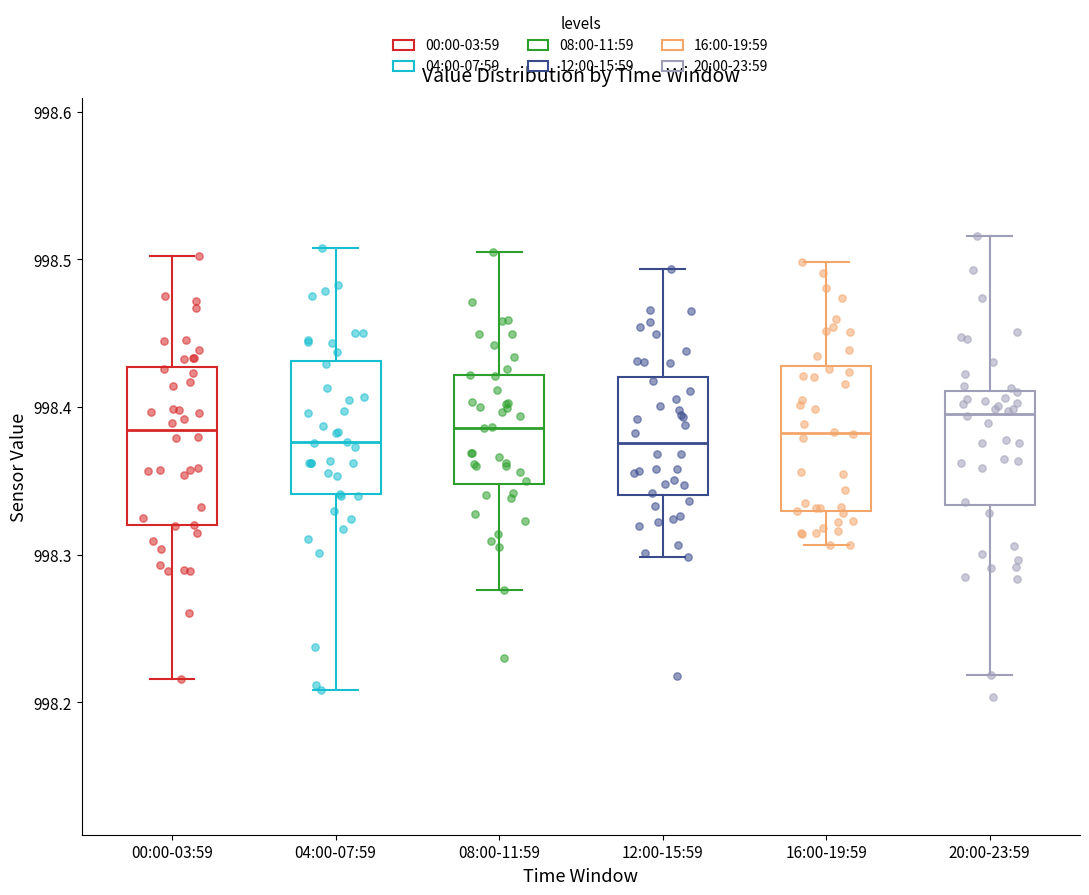

Reading left to right, transcribe this box plot: for each box, give where its median line is, the range the box spans, and where its two whiskers end, as read against the y-axis. The values are not printed on the chart, so give them approximately, as read against the axis.

00:00-03:59: median 998.38, box 998.32 to 998.43, whiskers 998.22 to 998.50
04:00-07:59: median 998.38, box 998.34 to 998.43, whiskers 998.21 to 998.51
08:00-11:59: median 998.39, box 998.35 to 998.42, whiskers 998.28 to 998.51
12:00-15:59: median 998.38, box 998.34 to 998.42, whiskers 998.30 to 998.49
16:00-19:59: median 998.38, box 998.33 to 998.43, whiskers 998.31 to 998.50
20:00-23:59: median 998.40, box 998.33 to 998.41, whiskers 998.22 to 998.52